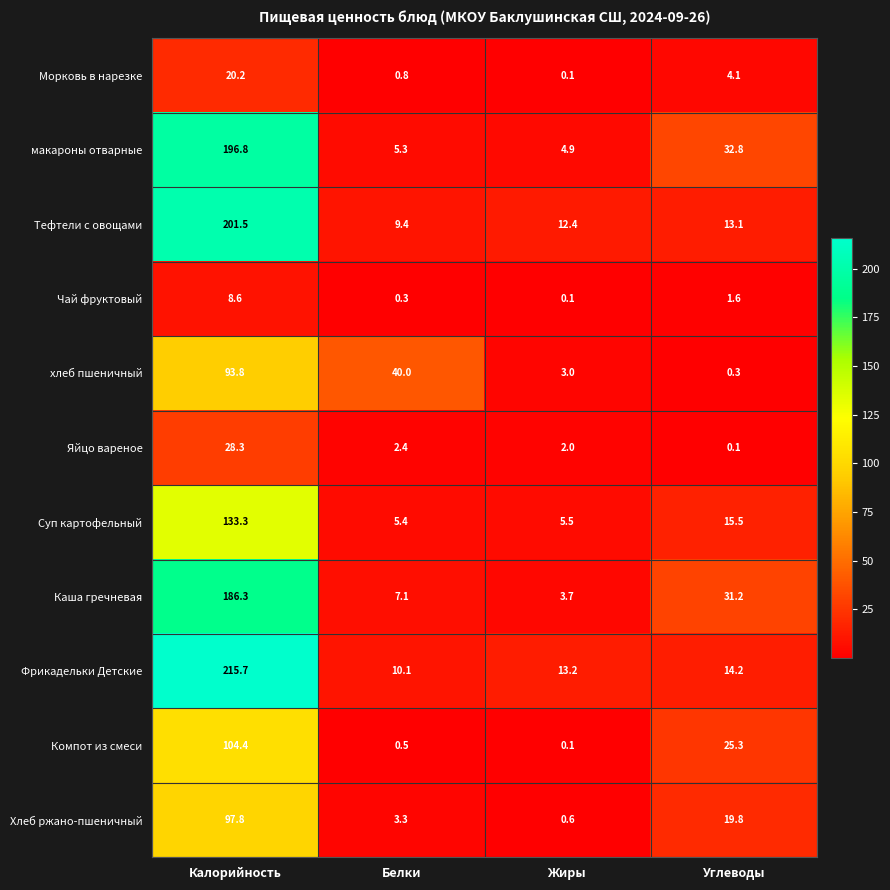

What is the total value across all series at Углеводы?

158.0